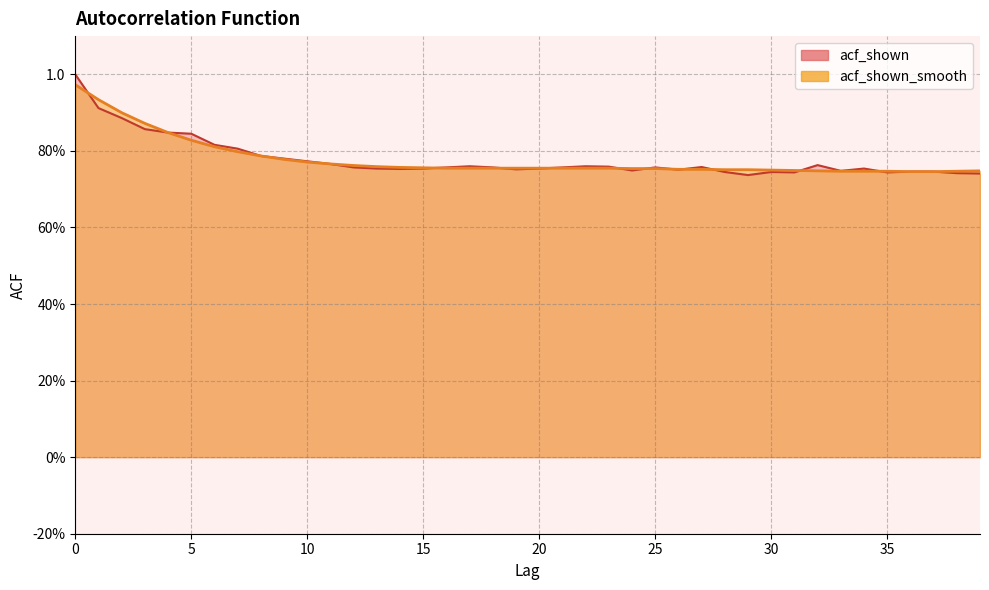

List the series in order of their peak value, lowest first.

acf_shown_smooth, acf_shown